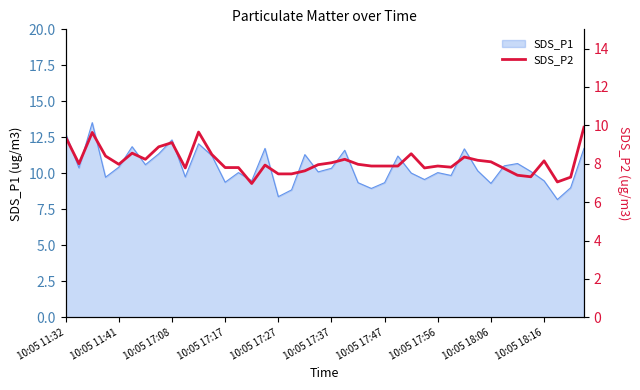

True or false: there are more than 1 points higher than both neighbors.

True